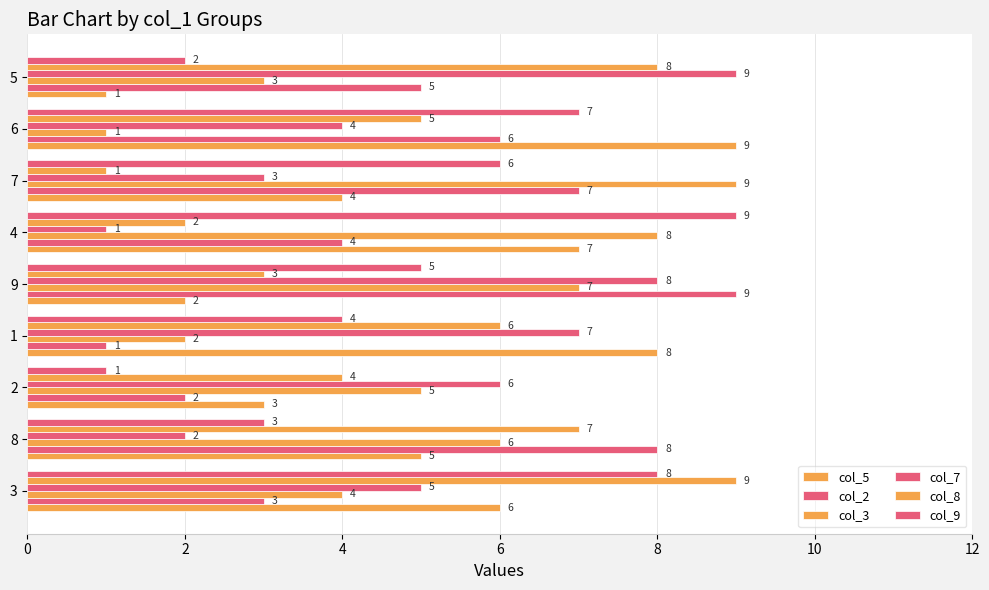

What is the average value of the col_2 series?

5